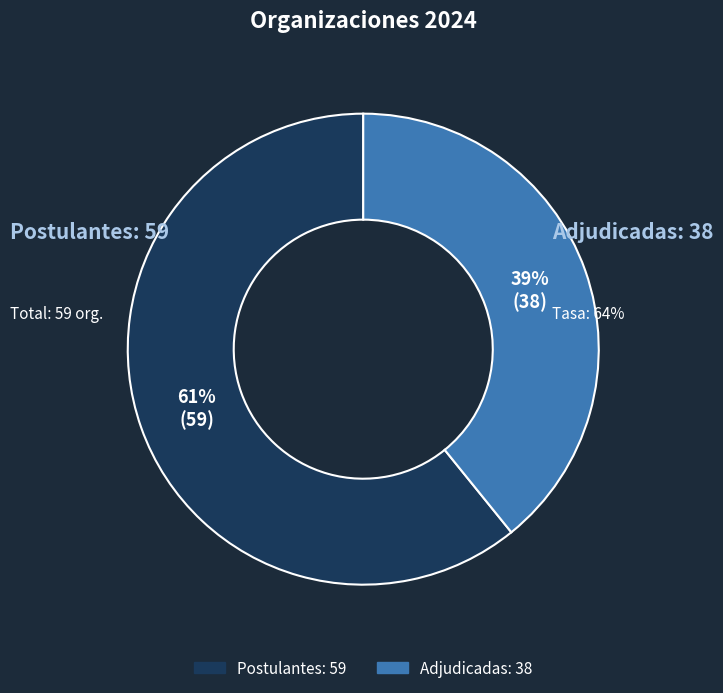

What percentage is the Número de organizaciones postulantes slice, to the nearest percent?

61%